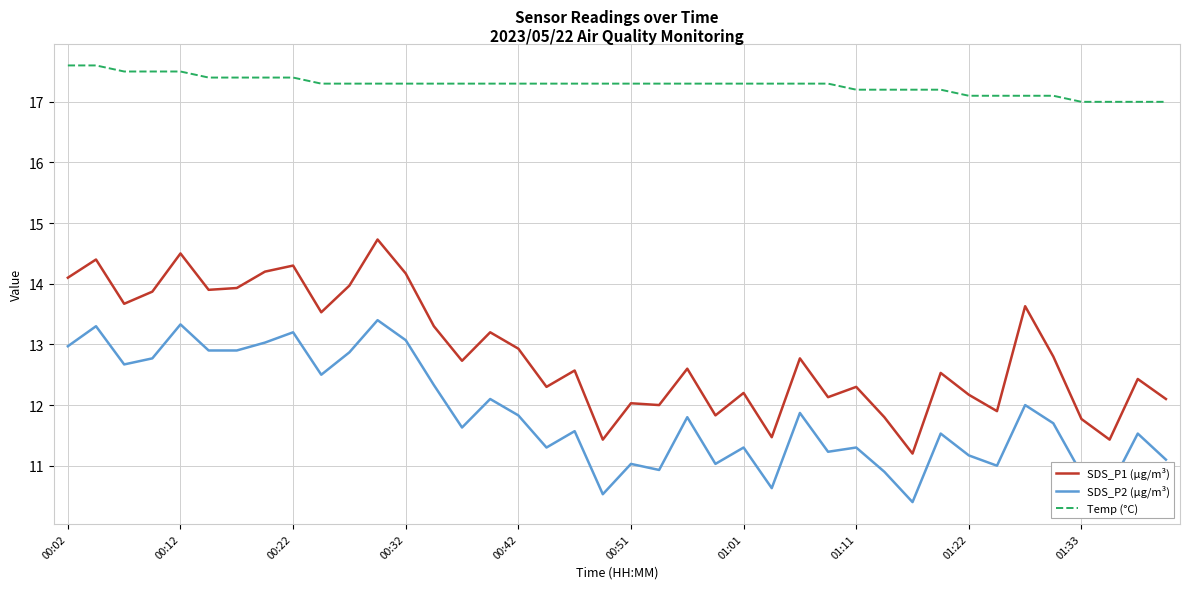

What is the minimum value for SDS_P2 (µg/m³)?

10.4